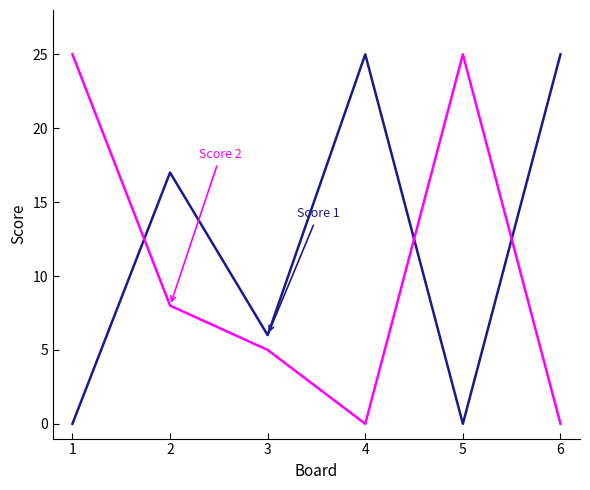

What is the greatest value displayed?

25